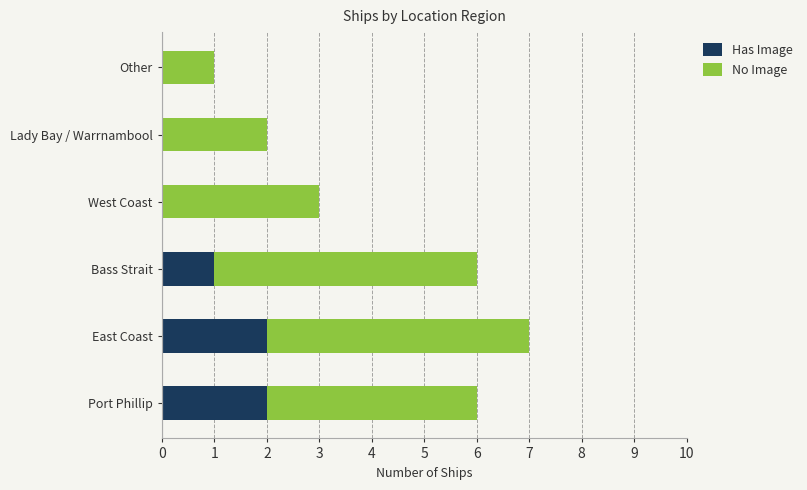

The value of Has Image at East Coast is 1. True or false?

False